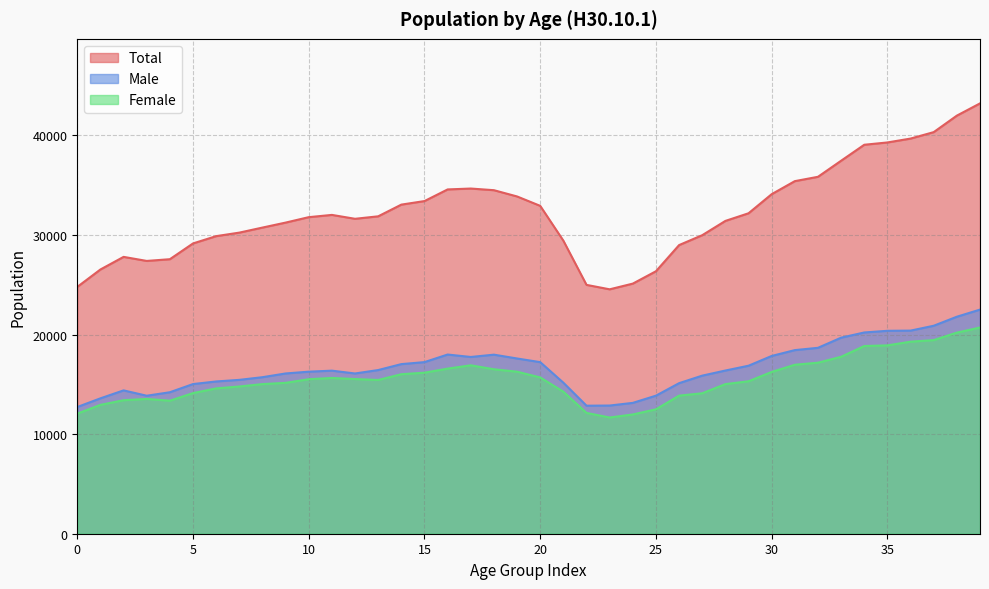

How many interior local peaks does the Female series have?

3